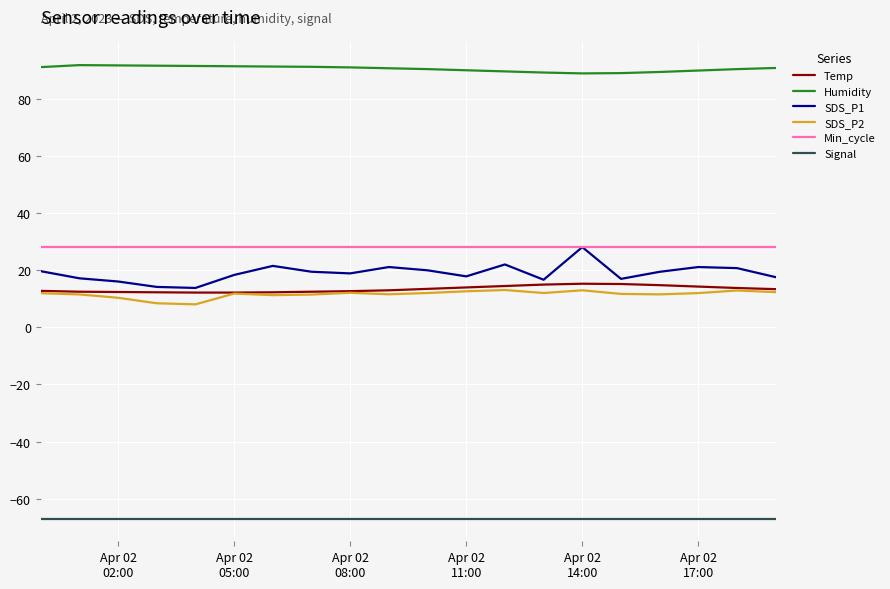

What is the lowest value of the Temp series?

12.2